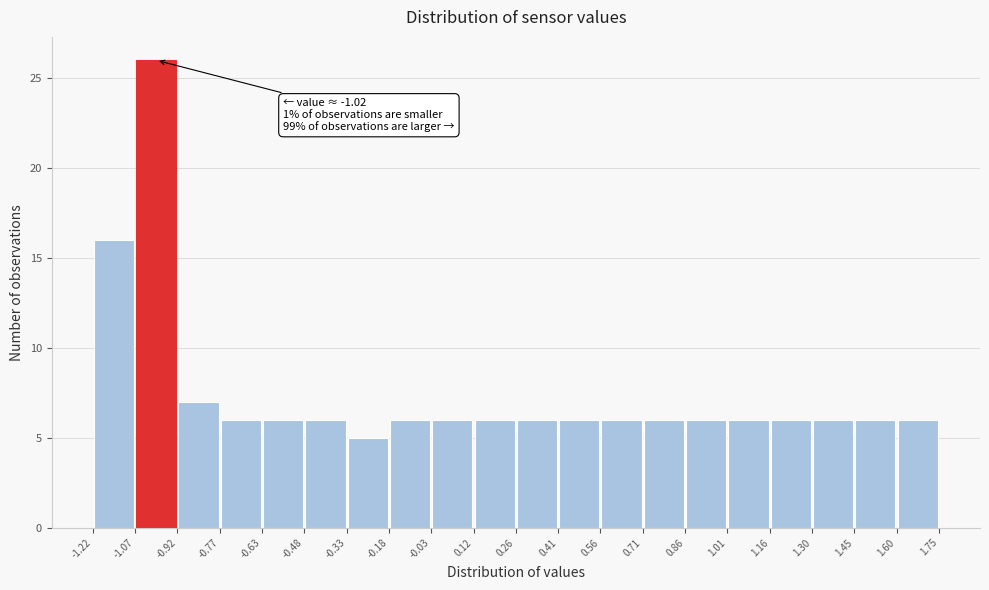

Which range on the x-axis has the tallest bar?

-1.07 to -0.92